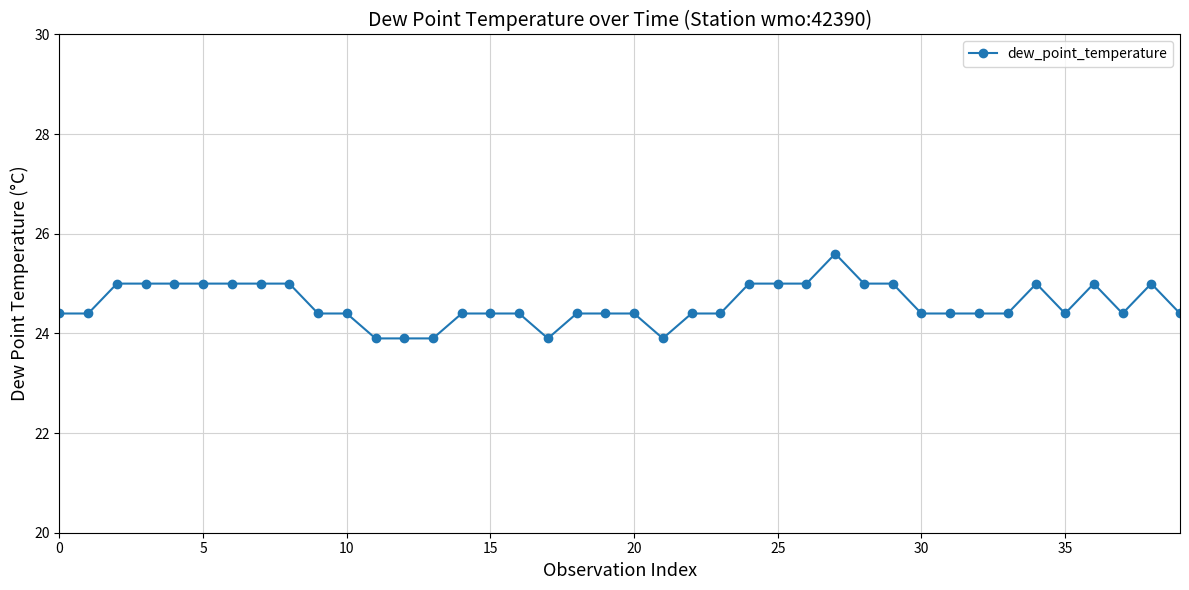

What is the smallest value displayed?

23.9